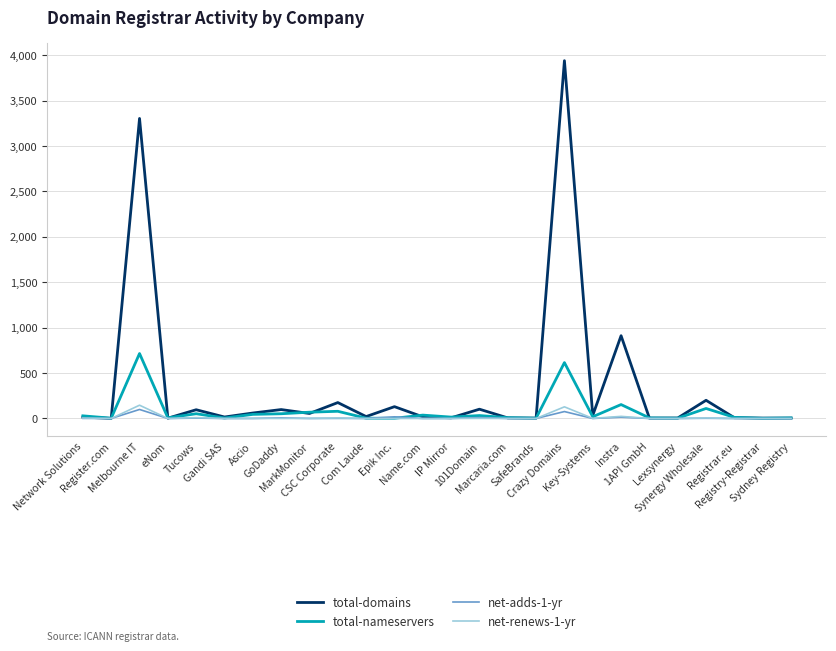

What are all the series names shown in the legend?

total-domains, total-nameservers, net-adds-1-yr, net-renews-1-yr